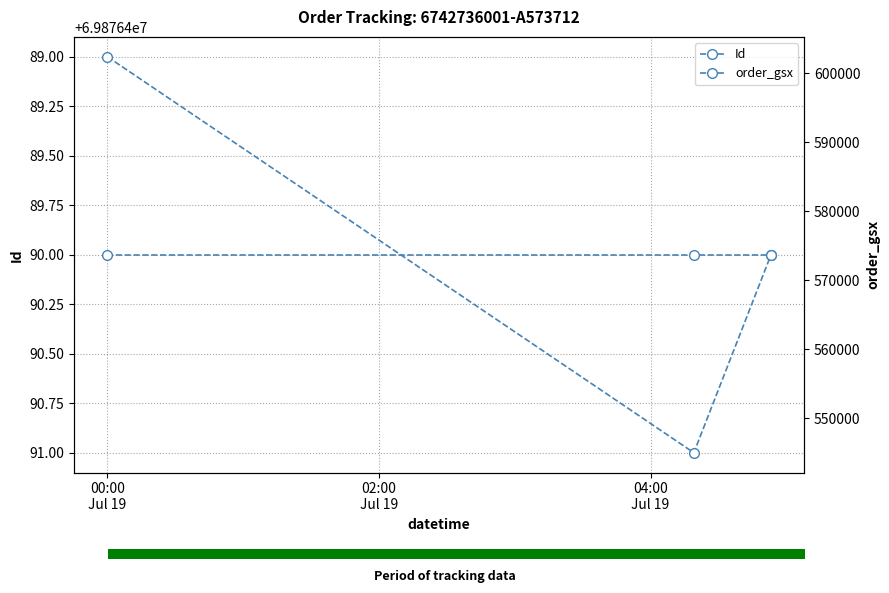

Rank the series at 02:00
Jul 19 from lowest to highest value.

order_gsx, Id